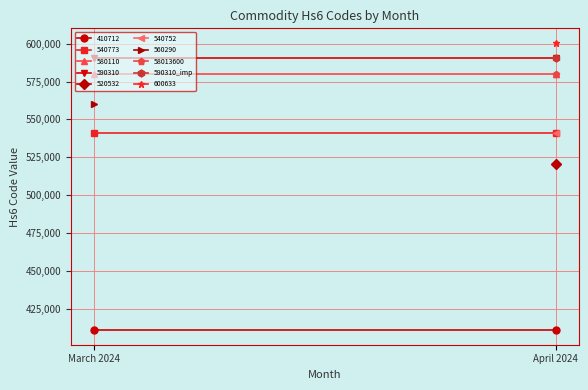

What is the lowest value of the 410712 series?

410712